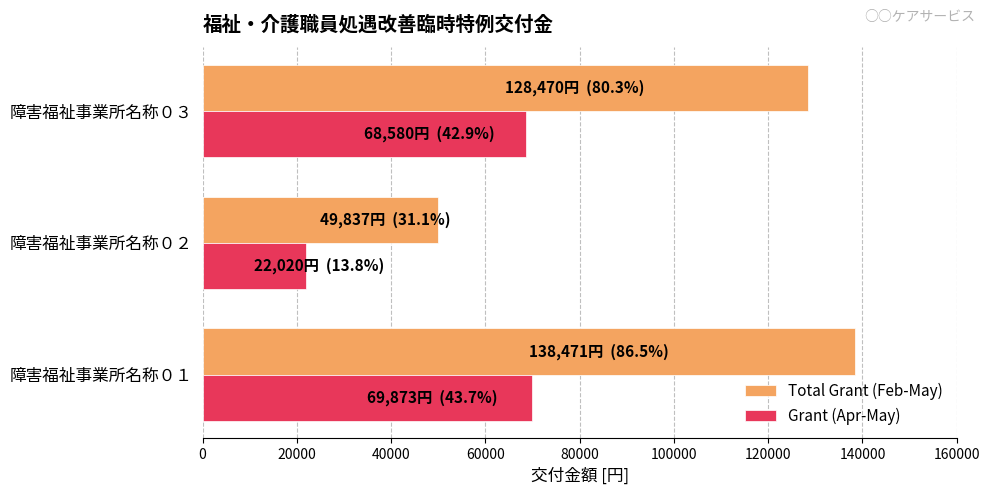

Where is Total Grant (Feb-May) nearest to the value 94154?

障害福祉事業所名称０３